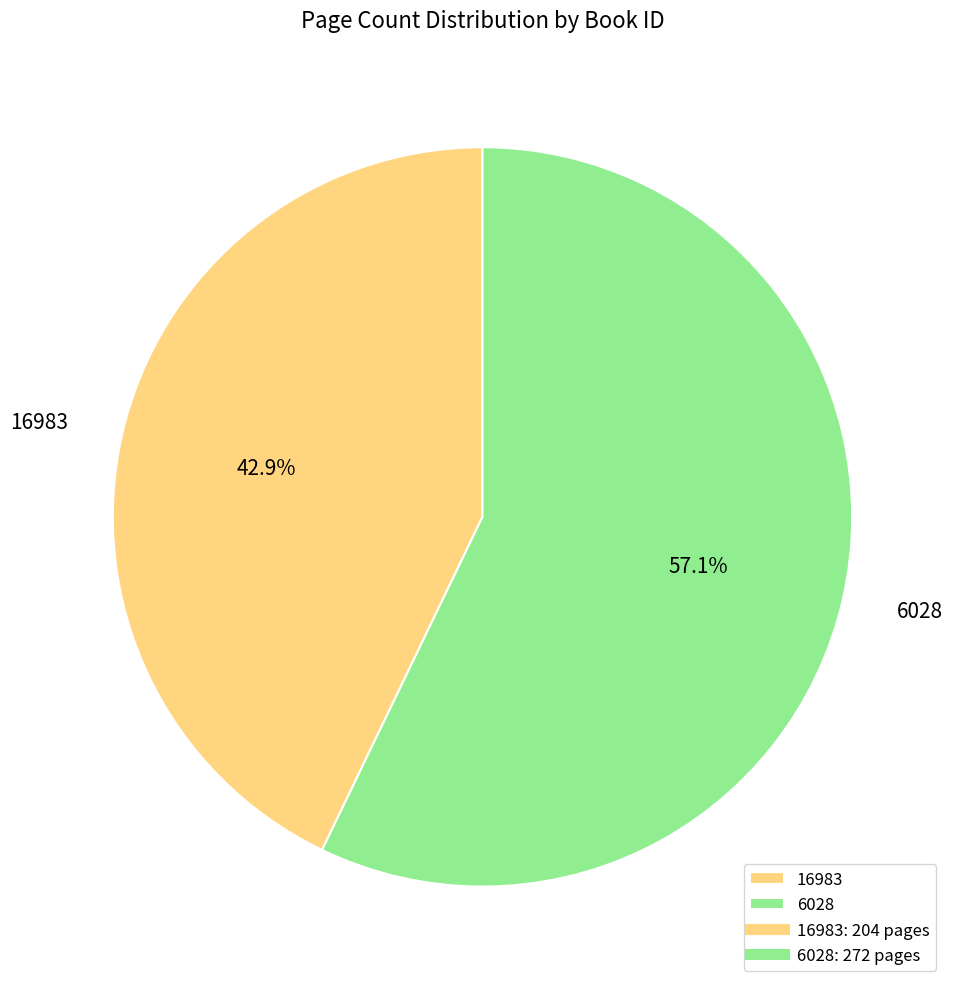

What is the smallest slice in the pie chart?

16983